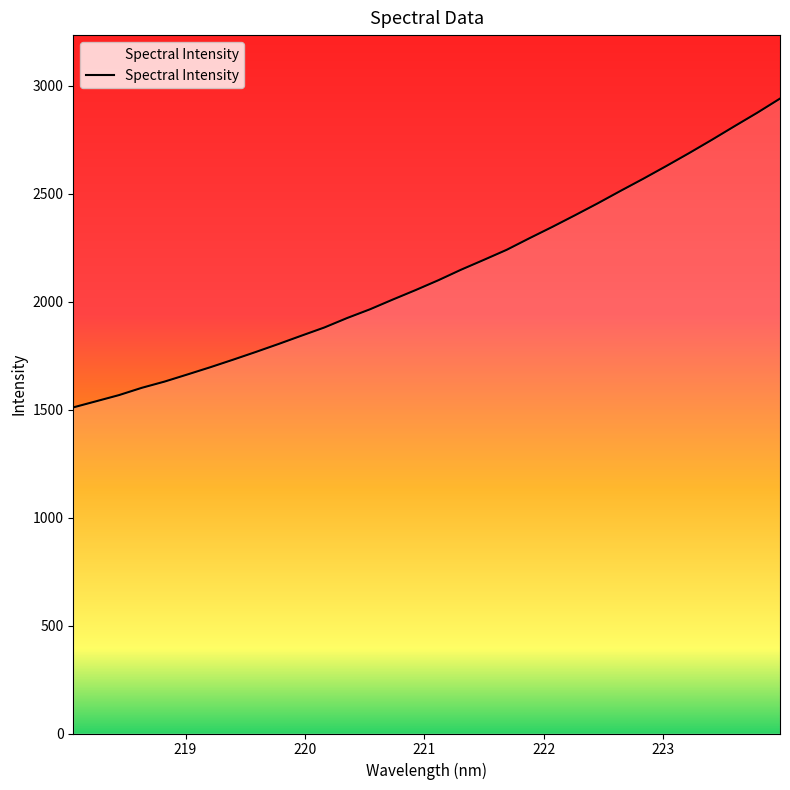

True or false: the data has more than 0 interior local peaks.

False